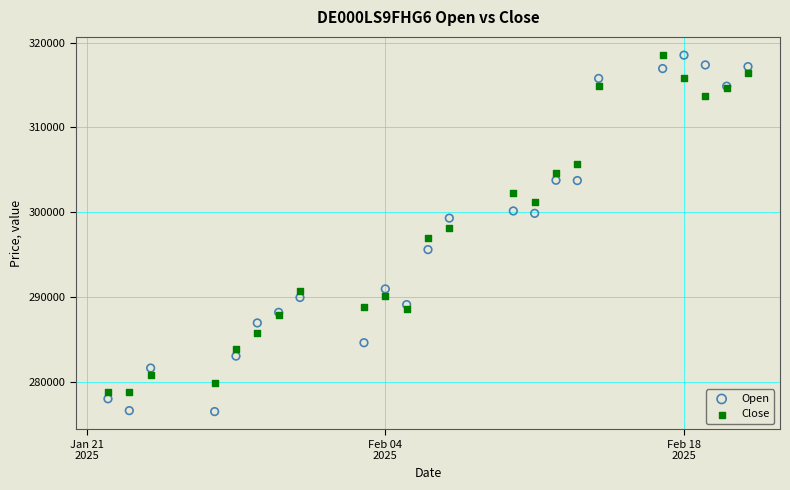

What is the X range (max minus min) for the scatter plot?

30